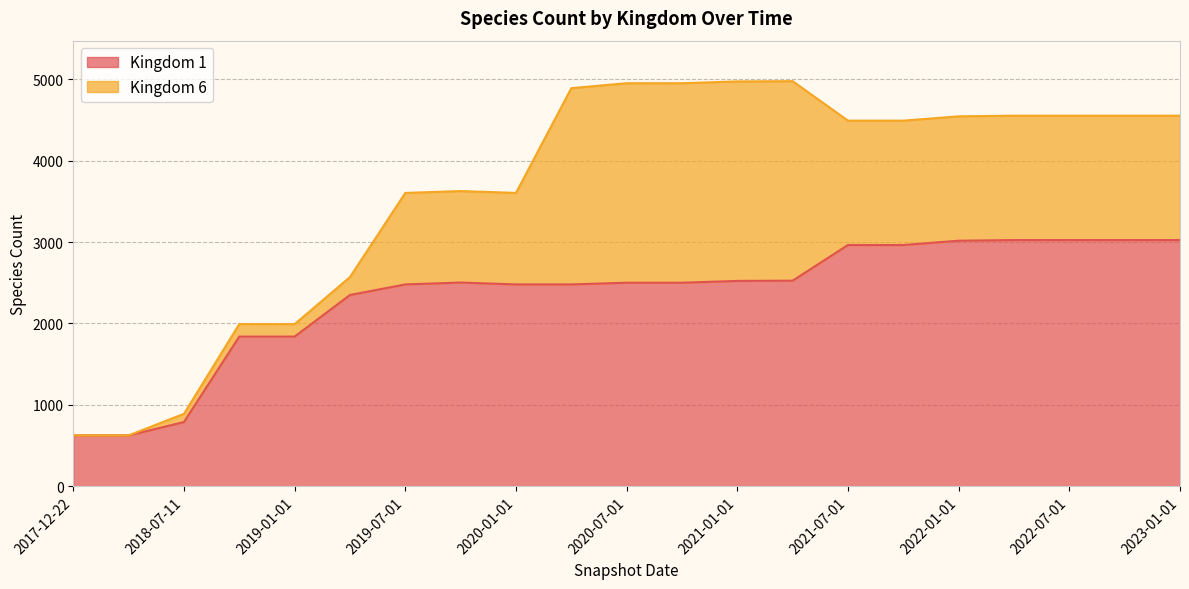

Reading left to right, extract all data points from this chart.

2017-12-22=625	2018-04-09=625	2018-07-11=789	2018-09-28=1839	2019-01-01=1839	2019-04-06=2350	2019-07-01=2480	2019-10-09=2503	2020-01-01=2480	2020-04-01=2480	2020-07-01=2501	2020-10-01=2501	2021-01-01=2523	2021-04-01=2526	2021-07-01=2964	2021-10-01=2964	2022-01-01=3017	2022-04-01=3025	2022-07-01=3025	2022-10-01=3025	2023-01-01=3025